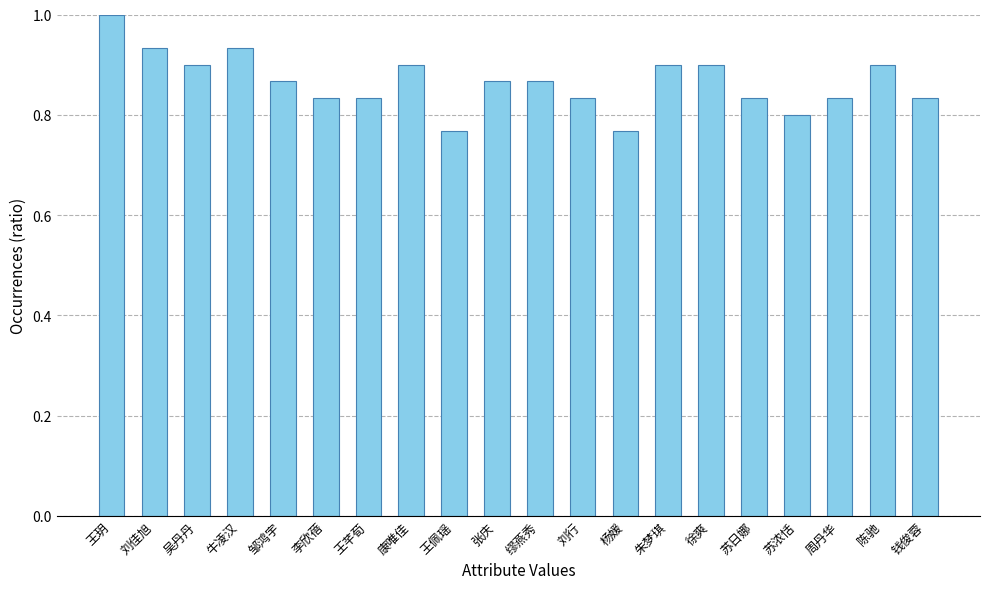

What position from the left is 李欣蓓?

6